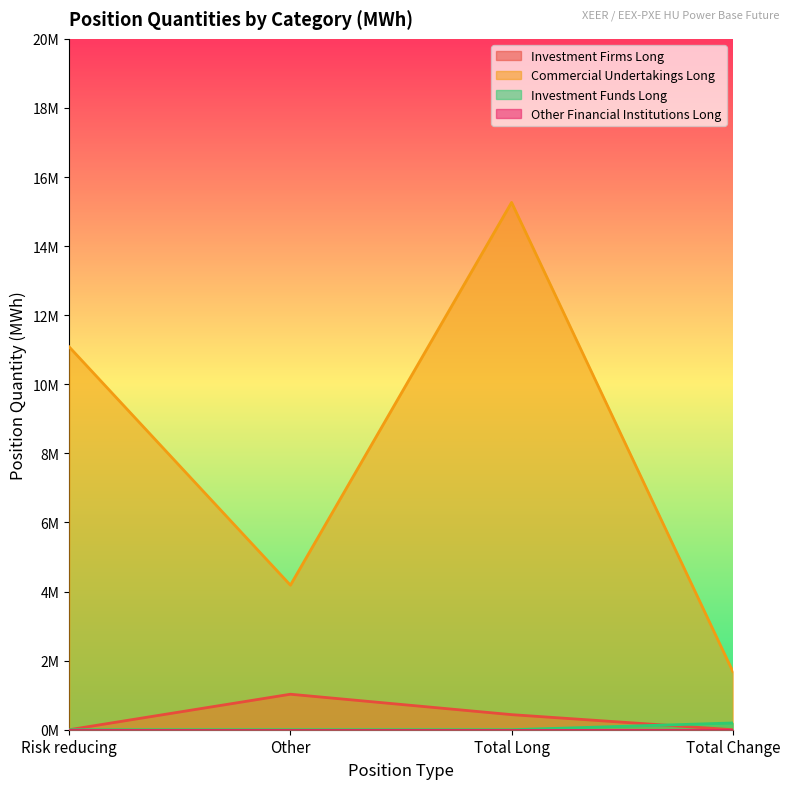

True or false: Commercial Undertakings Long has more than 0 interior local peaks.

True